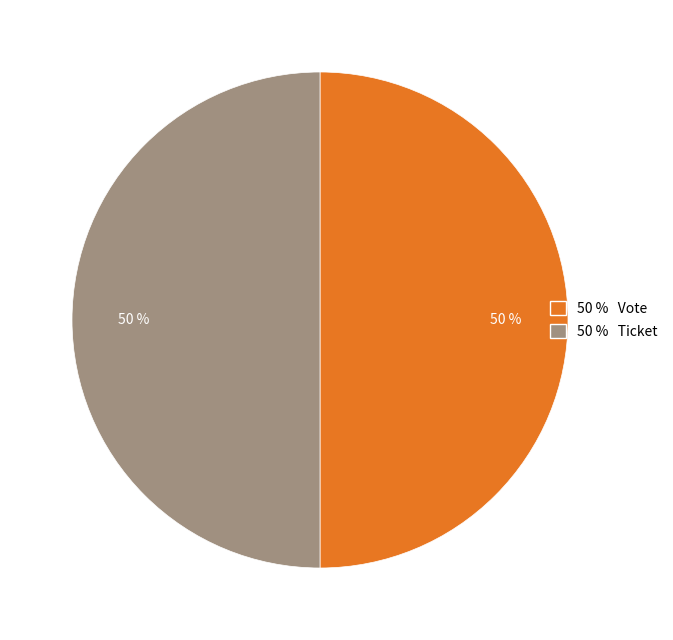

To the nearest percent, what is the average slice percentage?

50%